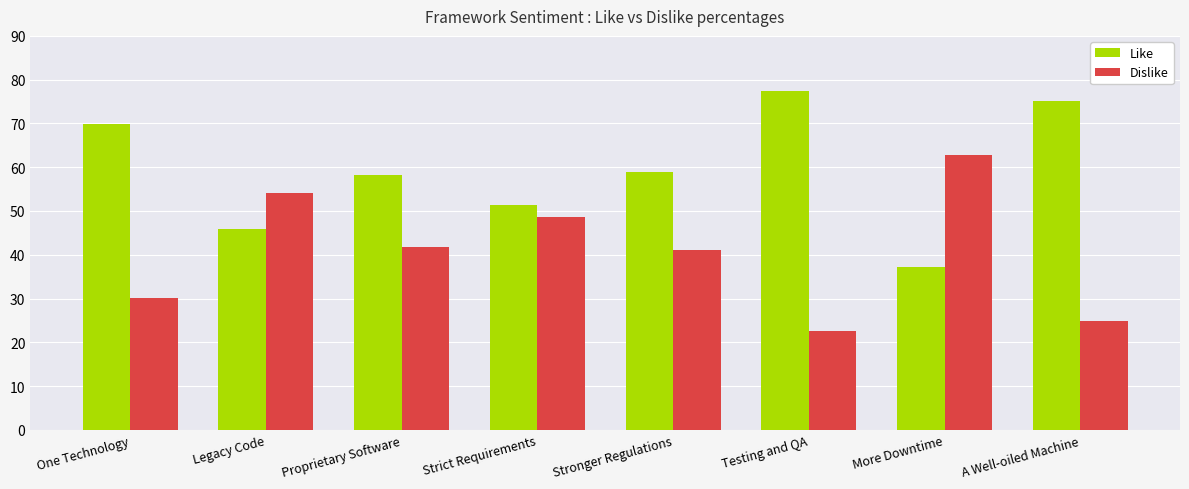

At how many categories does at least one series exceed 29?

8